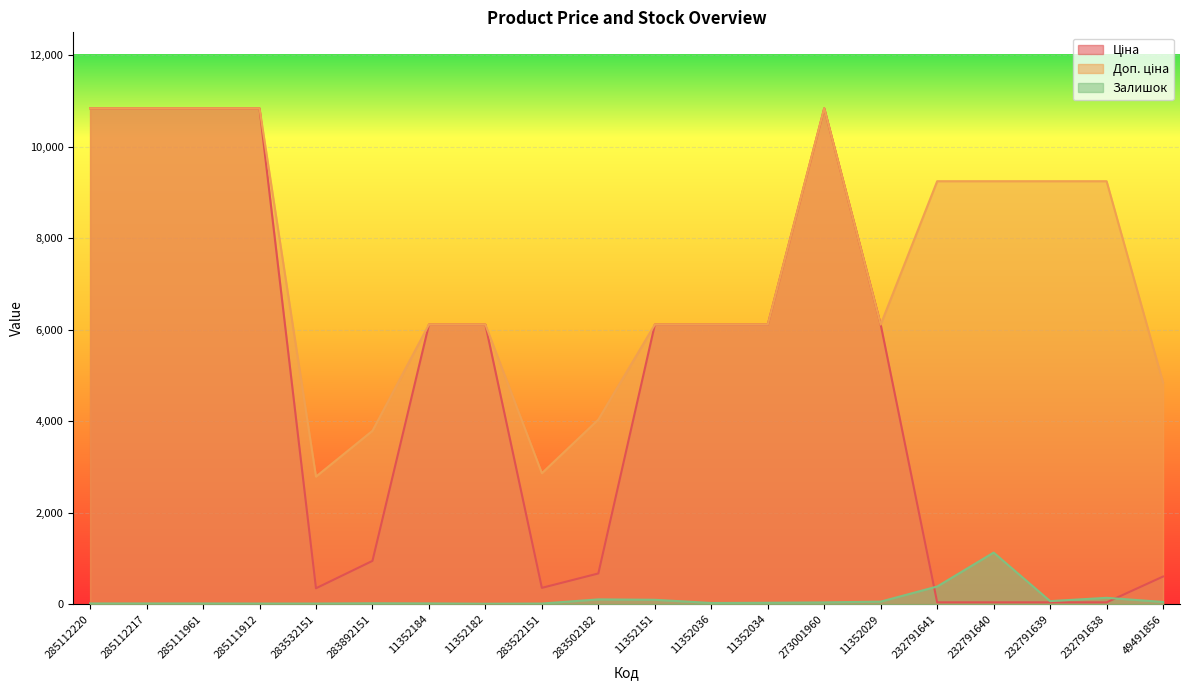

What are all the series names shown in the legend?

Ціна, Доп. ціна, Залишок